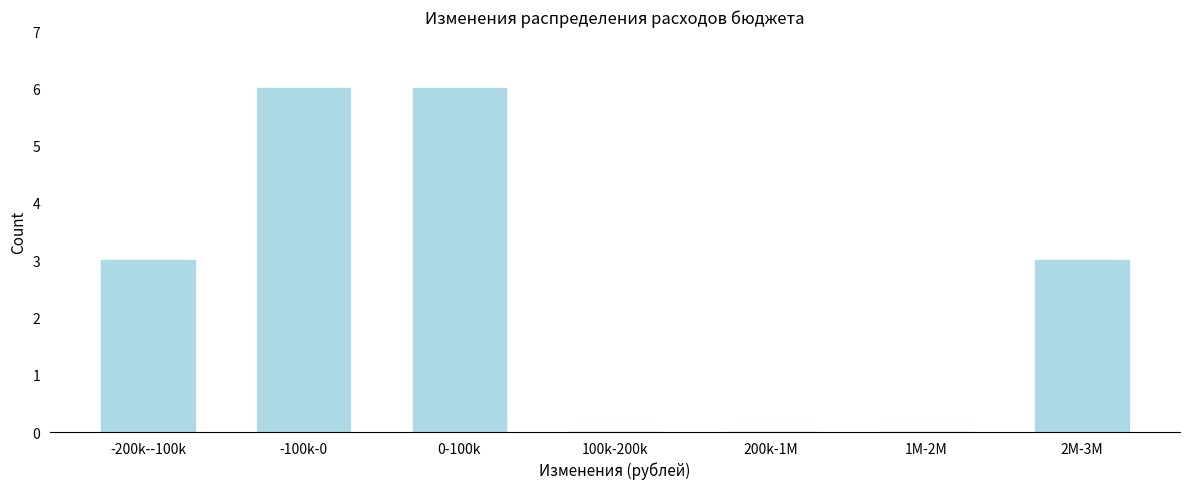

Reading left to right, what are all the values shown in this chart?

-200k--100k=3	-100k-0=6	0-100k=6	100k-200k=0	200k-1M=0	1M-2M=0	2M-3M=3